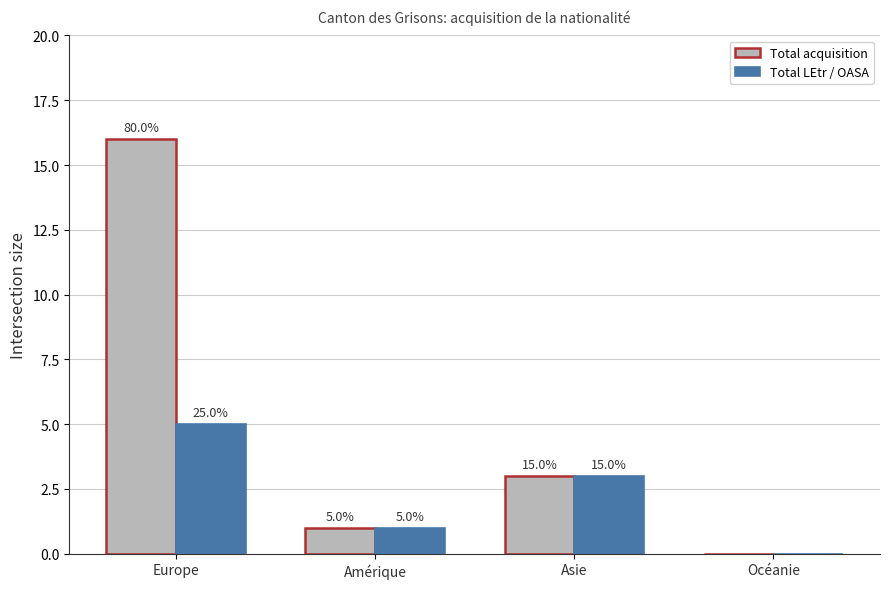

Reading right to left, what are all the values shown in this chart?

Total acquisition: Océanie=0	Asie=3	Amérique=1	Europe=16
Total LEtr / OASA: Océanie=0	Asie=3	Amérique=1	Europe=5